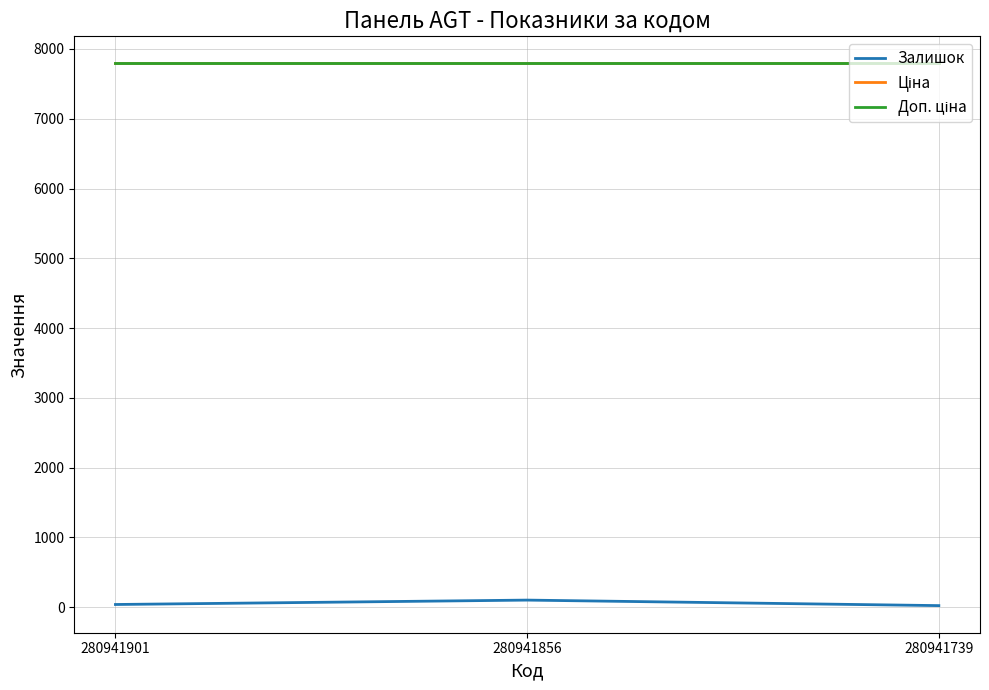

At which category does the chart reach its peak across all series?

280941901